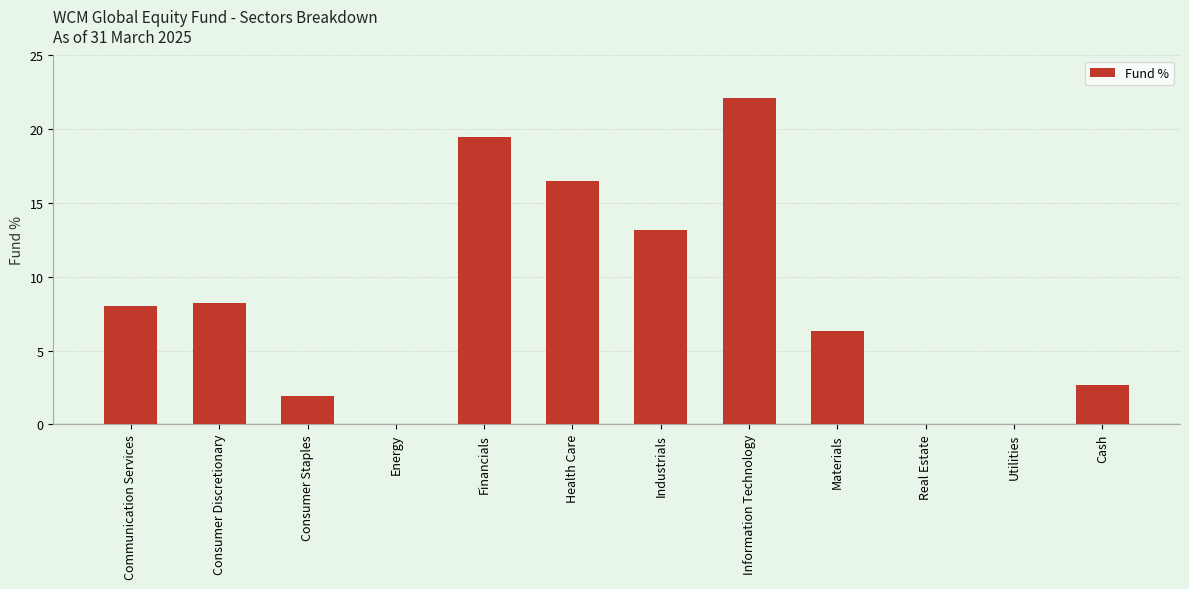

Reading right to left, list all the values displayed in this chart.

Cash=2.7	Utilities=0.0	Real Estate=0.0	Materials=6.3	Information Technology=22.1	Industrials=13.2	Health Care=16.5	Financials=19.5	Energy=0.0	Consumer Staples=1.9	Consumer Discretionary=8.2	Communication Services=8.0